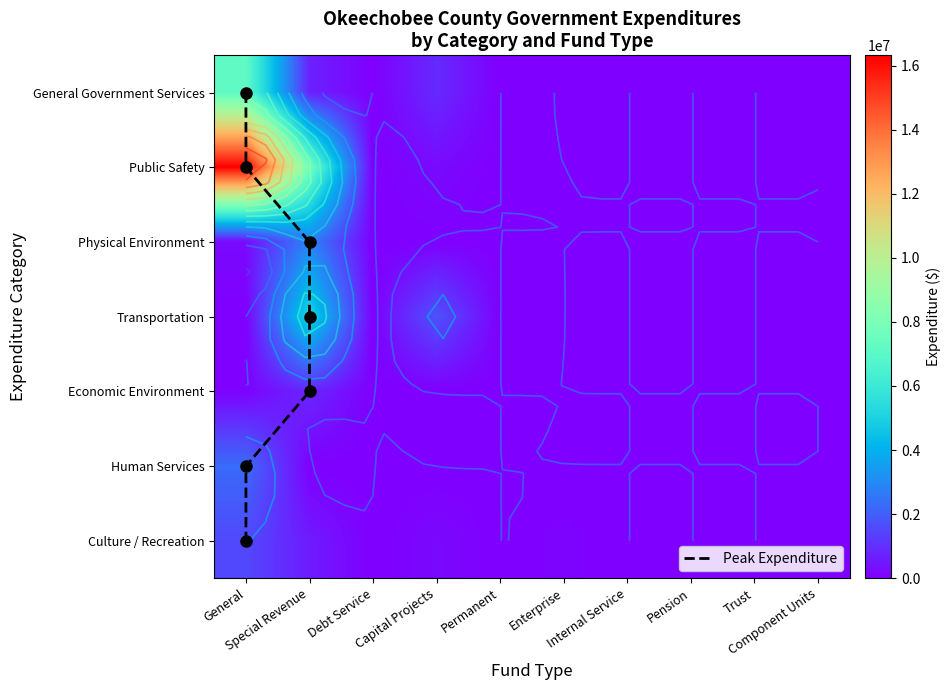

What is the average value of the General Government Services series?

879910